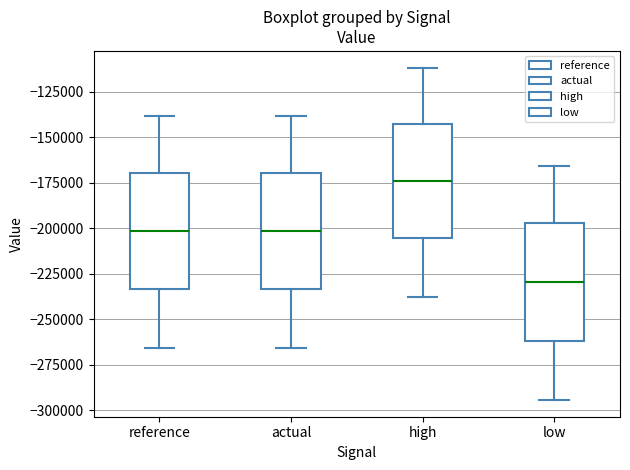

Where does the upper whisker of the box for reference end on the y-axis? The values are not printed on the chart, so give them approximately, as read against the axis.

-140000